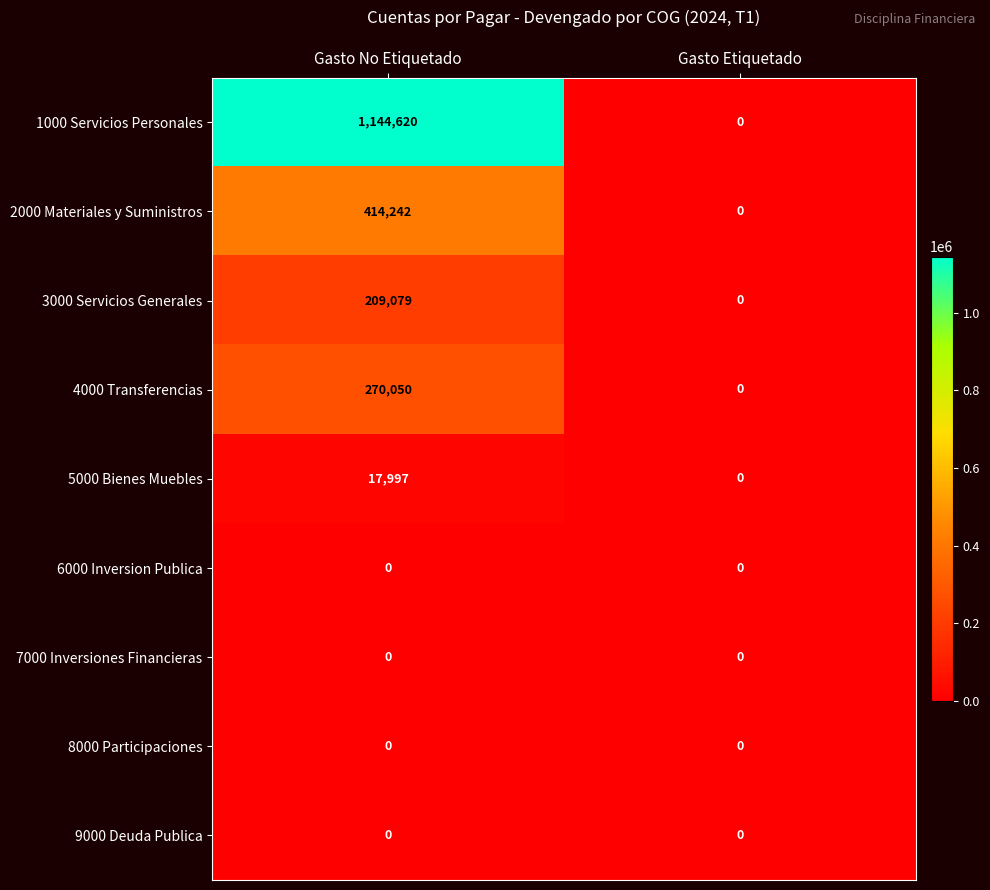

Which series changed the most between Gasto No Etiquetado and Gasto Etiquetado?

1000 Servicios Personales